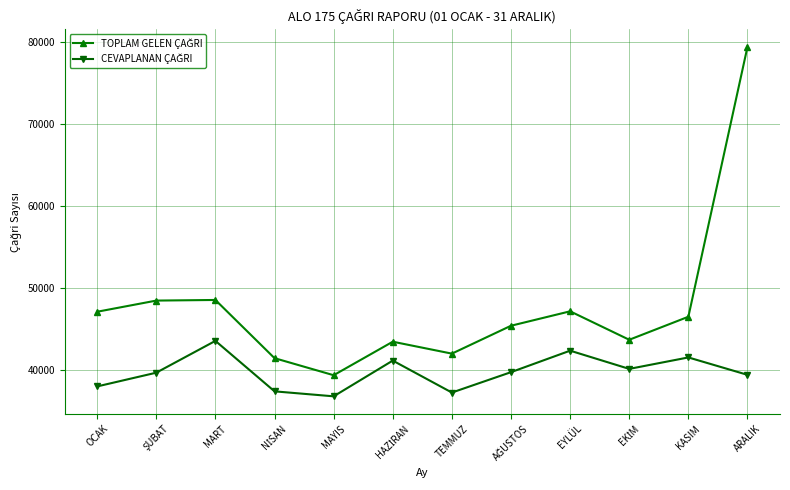

What is the total value across all series at ARALIK?

118849